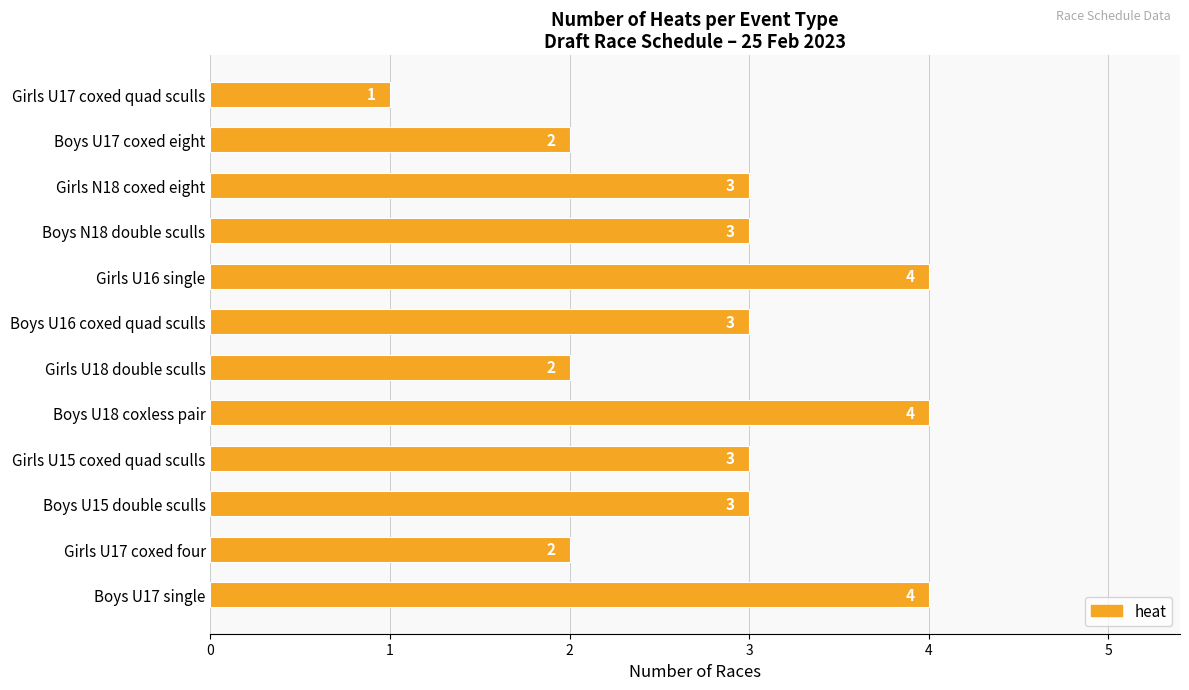

Are the bars grouped side by side (vs. stacked)?

No